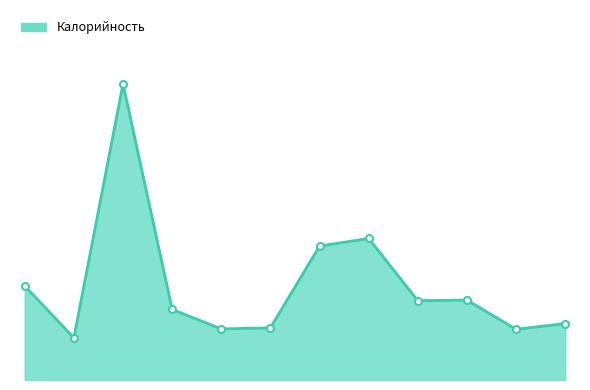

Reading right to left, transcribe all the data shown in this chart.

Хлеб ржано-пшеничный=69.6	Хлеб пшеничный (обед)=62.5	Компот из с/ф=98.6	Капуста тушеная=97.8	Птица запеченая=174.5	Суп-лапша=165.2	Винегрет=64.3	Хлеб пшеничный (завтрак)=63.0	Сок фруктовый=87.0	Запеканка творож-рисовая=365.0	Молоко сгущенное=52.0	Молоко 0,2 мл=116.0